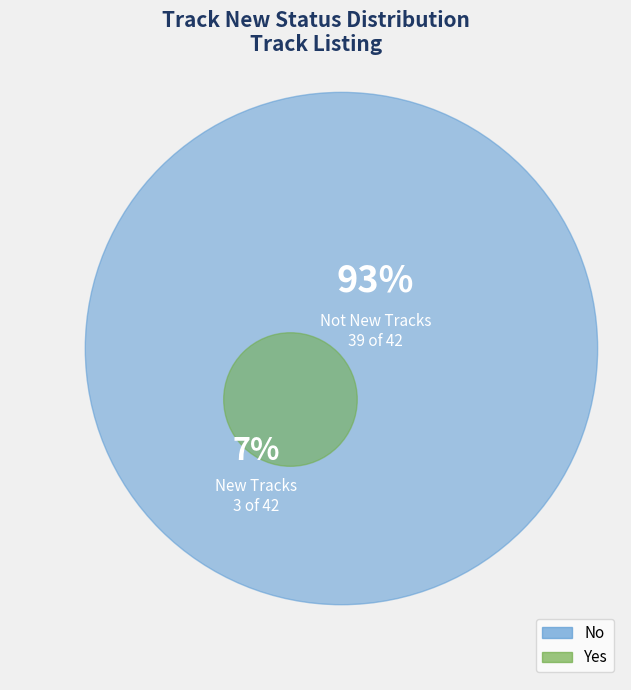

Do Yes and No together represent more than half of the pie?

Yes